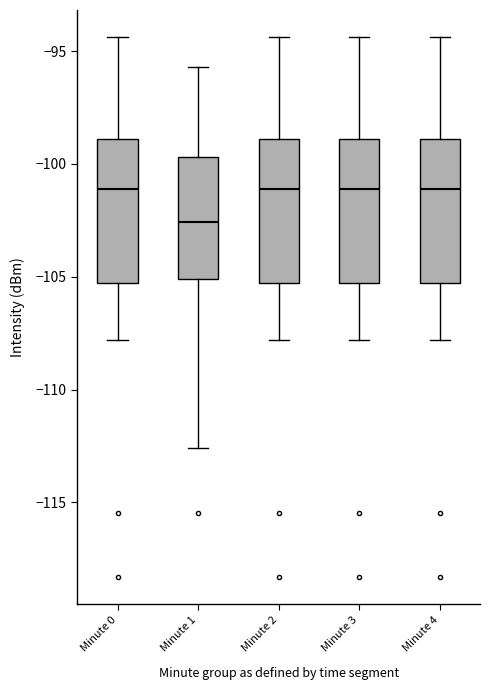

Reading left to right, transcribe this box plot: for each box, give where its median line is, the range the box spans, and where its two whiskers end, as read against the y-axis. The values are not printed on the chart, so give them approximately, as read against the axis.

Minute 0: median -101.0, box -105.5 to -99.0, whiskers -108.0 to -94.5
Minute 1: median -102.5, box -105.0 to -99.5, whiskers -112.5 to -95.5
Minute 2: median -101.0, box -105.5 to -99.0, whiskers -108.0 to -94.5
Minute 3: median -101.0, box -105.5 to -99.0, whiskers -108.0 to -94.5
Minute 4: median -101.0, box -105.5 to -99.0, whiskers -108.0 to -94.5